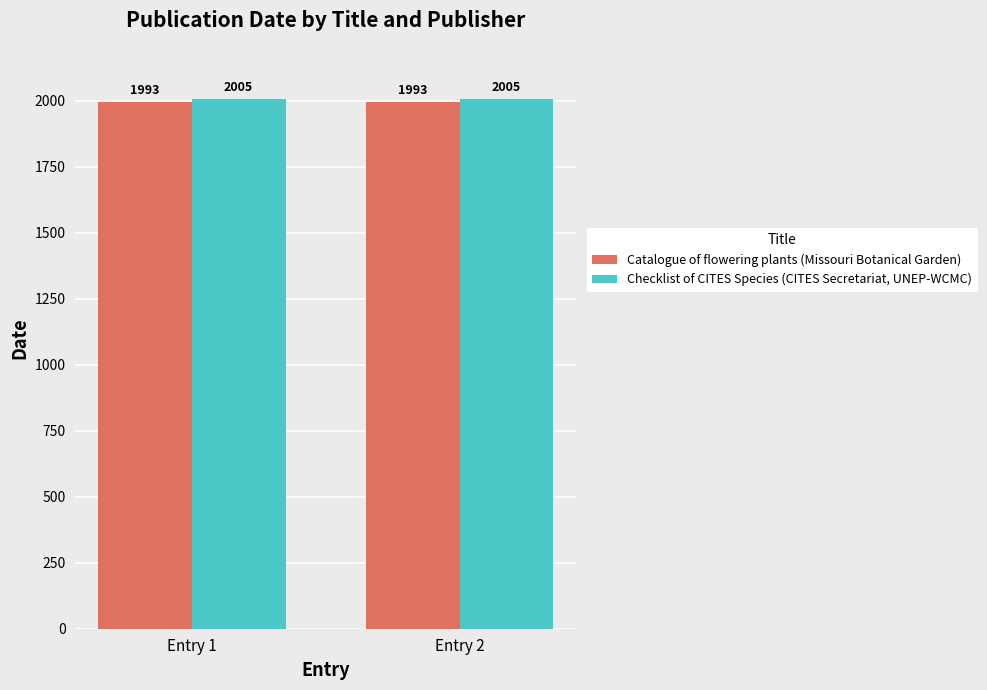

What is the average value of the Checklist of CITES Species (CITES Secretariat, UNEP-WCMC) series?

2005